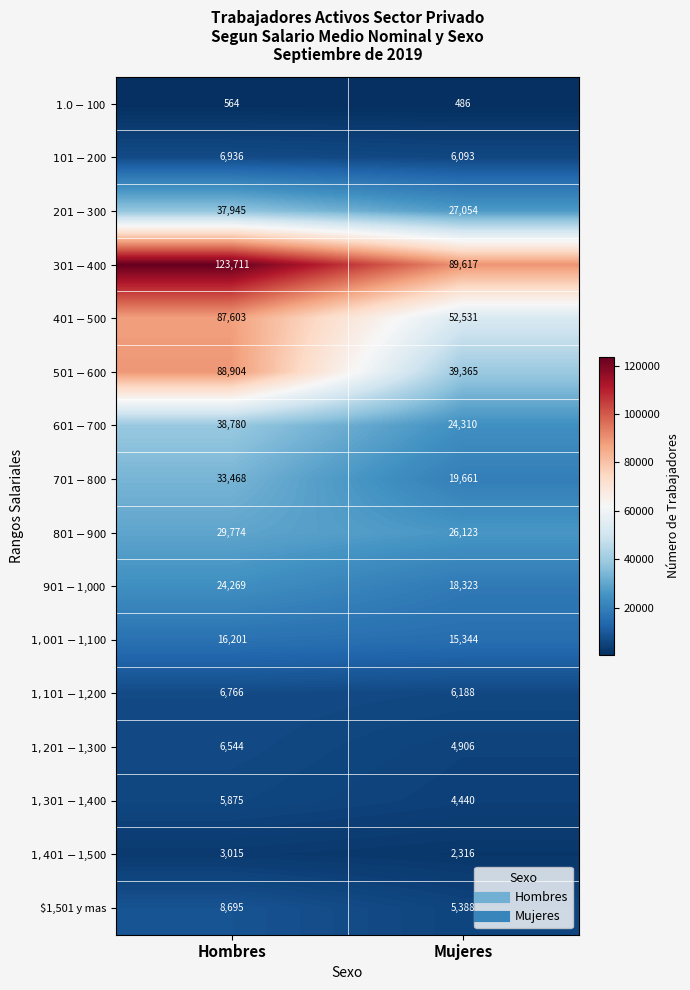

What is the total value across all series at Hombres?

519050